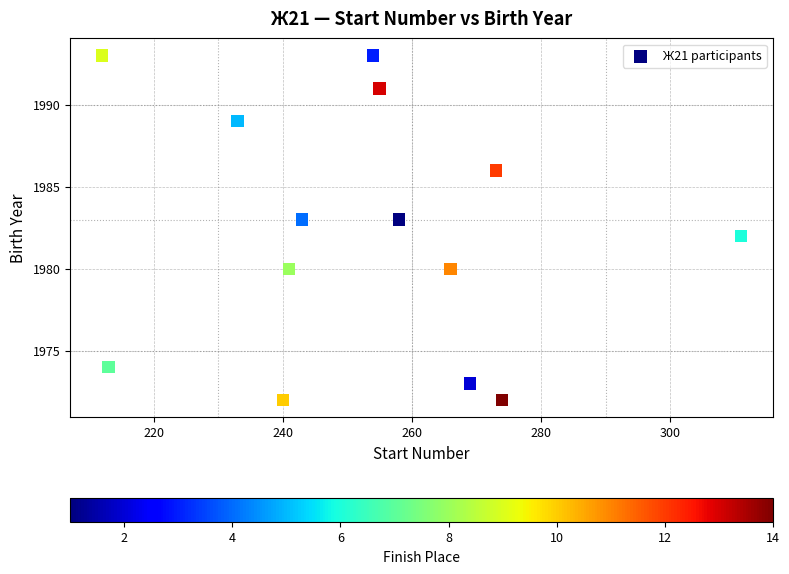

What is the range of Y values (max minus min)?

21